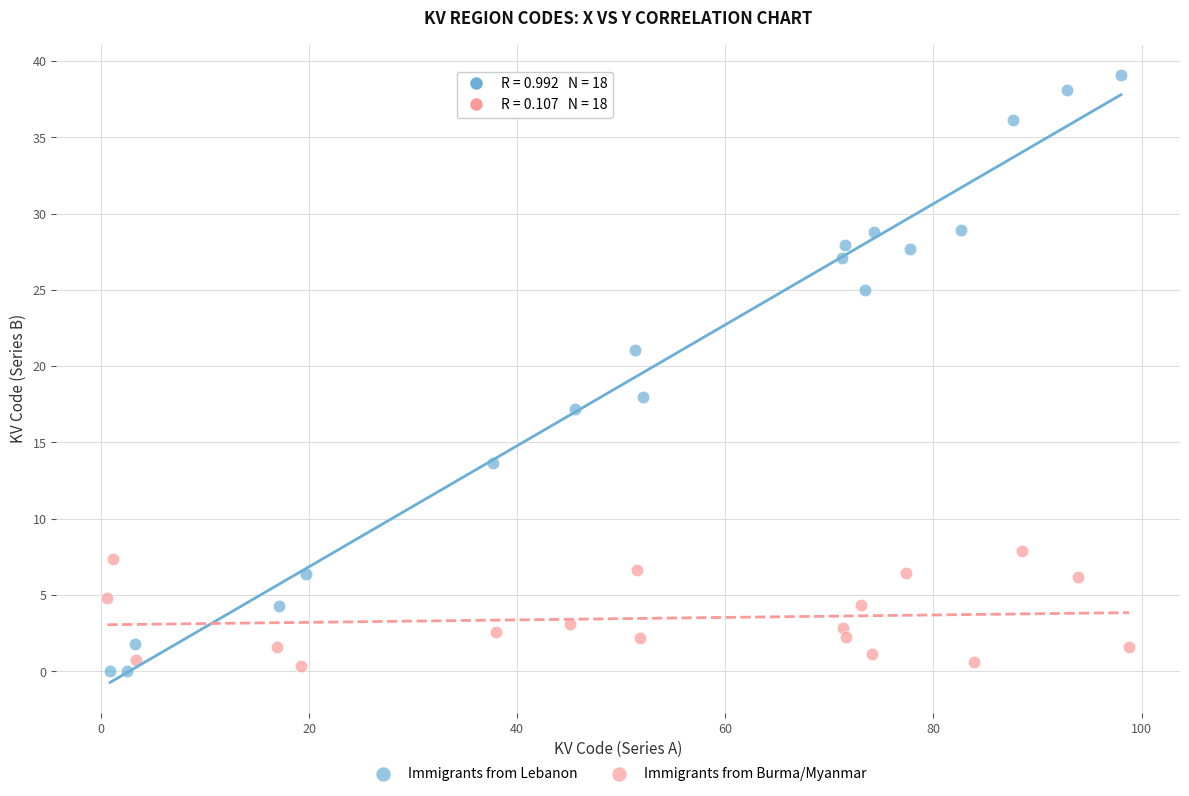

What are all the series names shown in the legend?

Immigrants from Lebanon, Immigrants from Burma/Myanmar